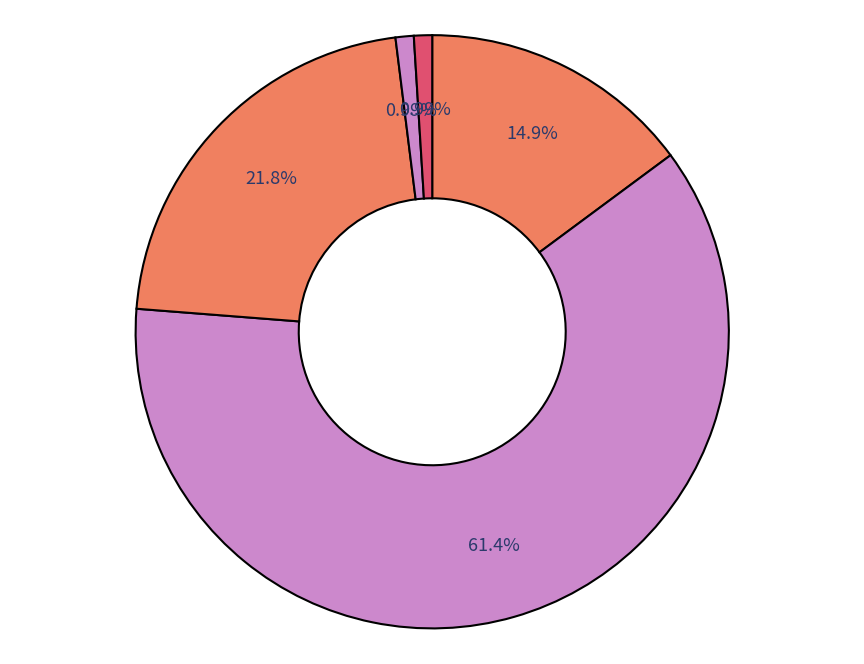

How many slices are in this pie chart?

5